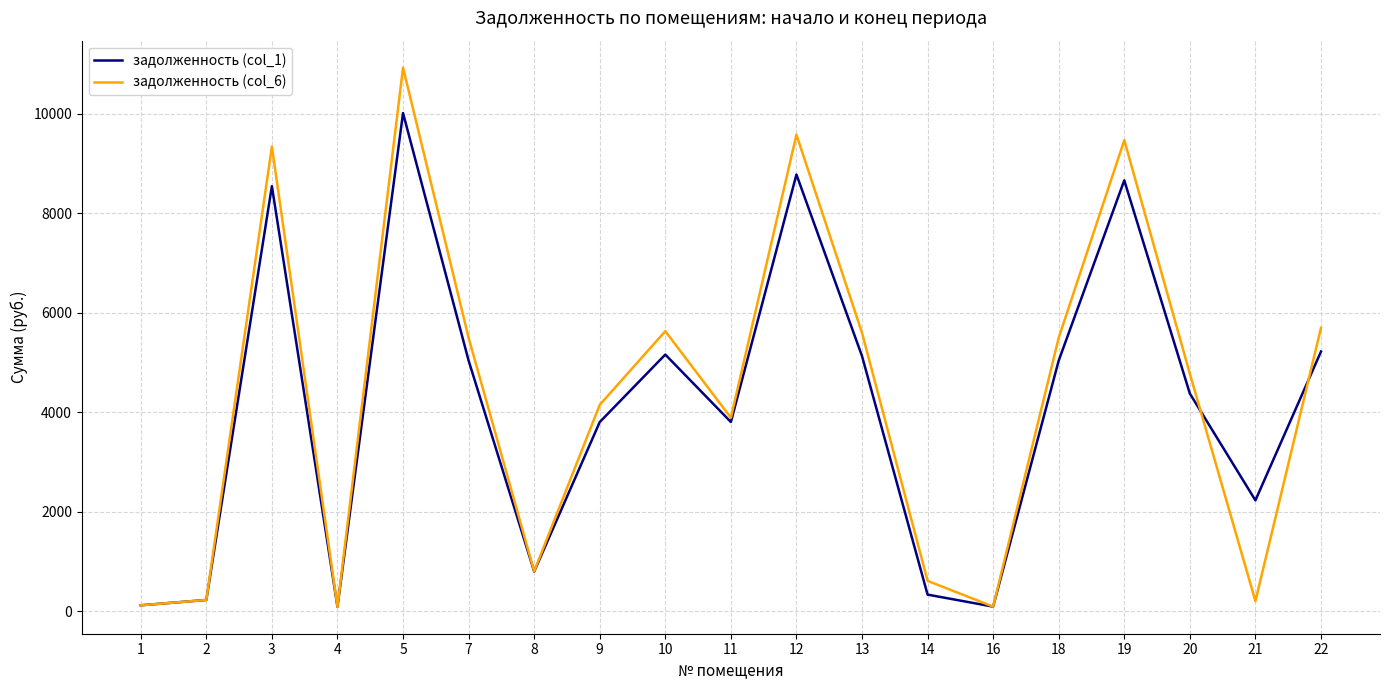

At how many categories does at least one series exceed 5911?

4